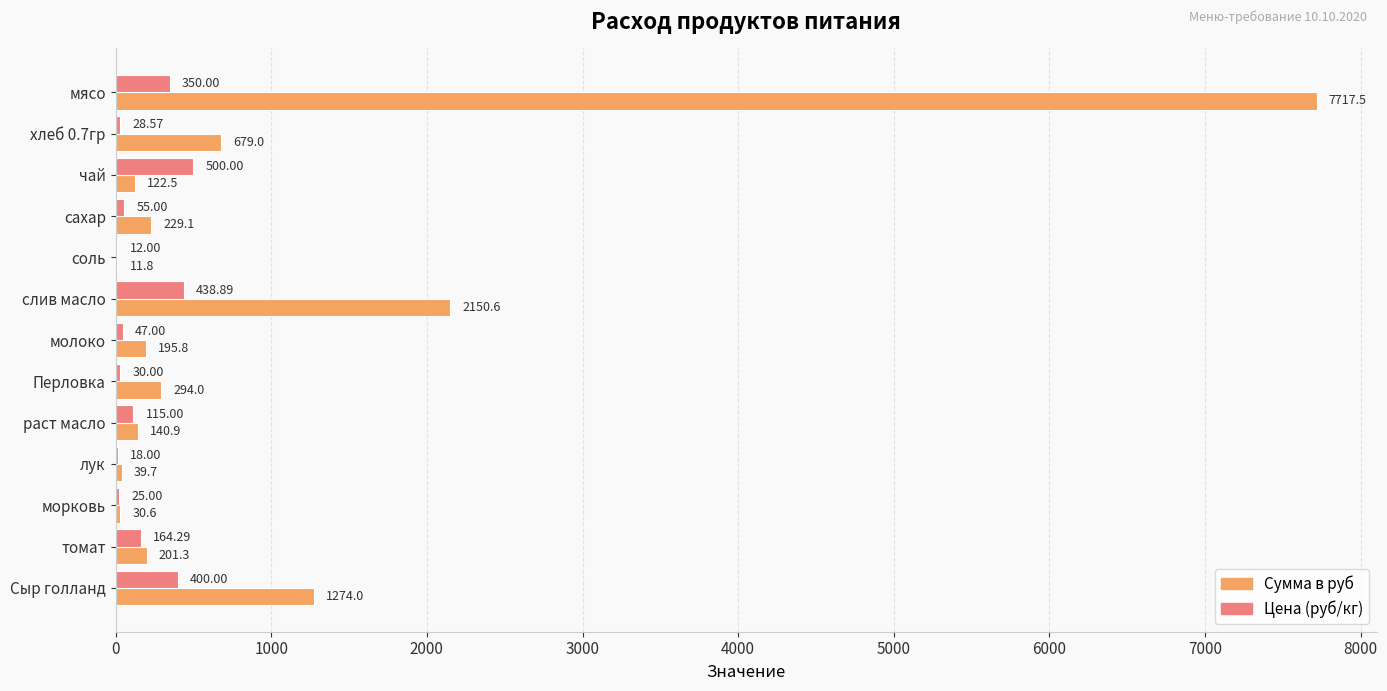

At which label is Сумма в руб closest to 3864?

слив масло